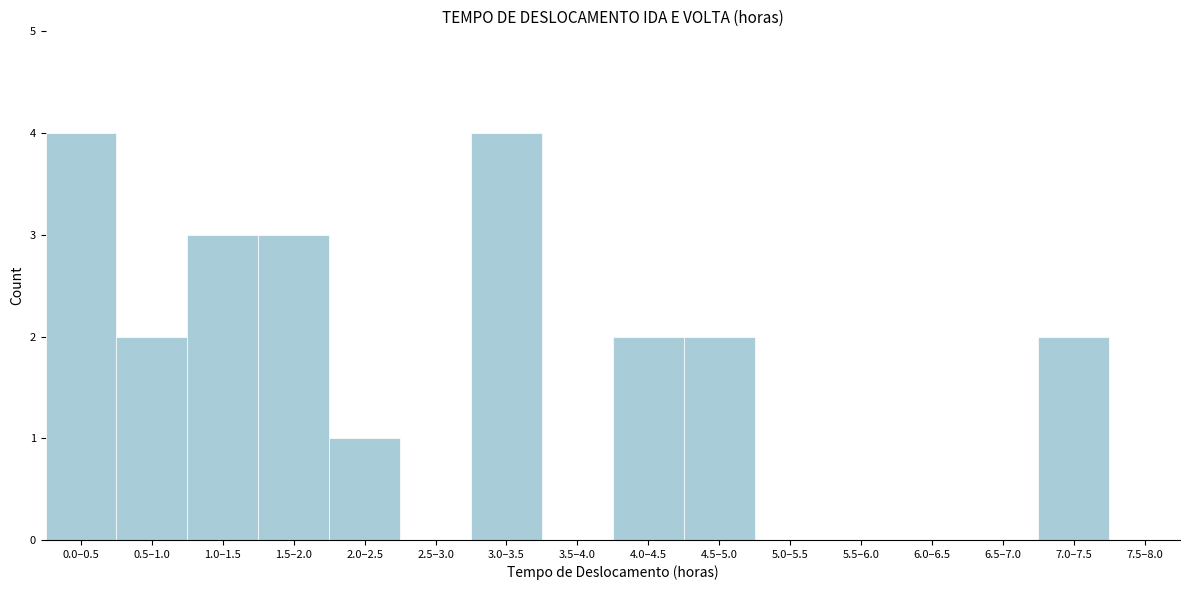

Reading left to right, what are all the values shown in this chart?

0.0–0.5=4	0.5–1.0=2	1.0–1.5=3	1.5–2.0=3	2.0–2.5=1	2.5–3.0=0	3.0–3.5=4	3.5–4.0=0	4.0–4.5=2	4.5–5.0=2	5.0–5.5=0	5.5–6.0=0	6.0–6.5=0	6.5–7.0=0	7.0–7.5=2	7.5–8.0=0